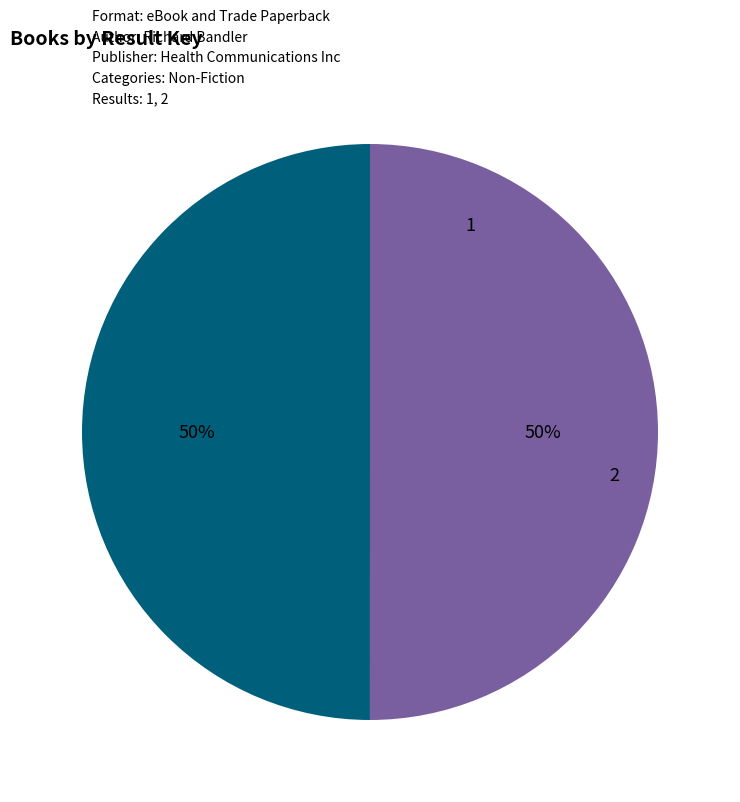

Count the number of slices in the pie.

2